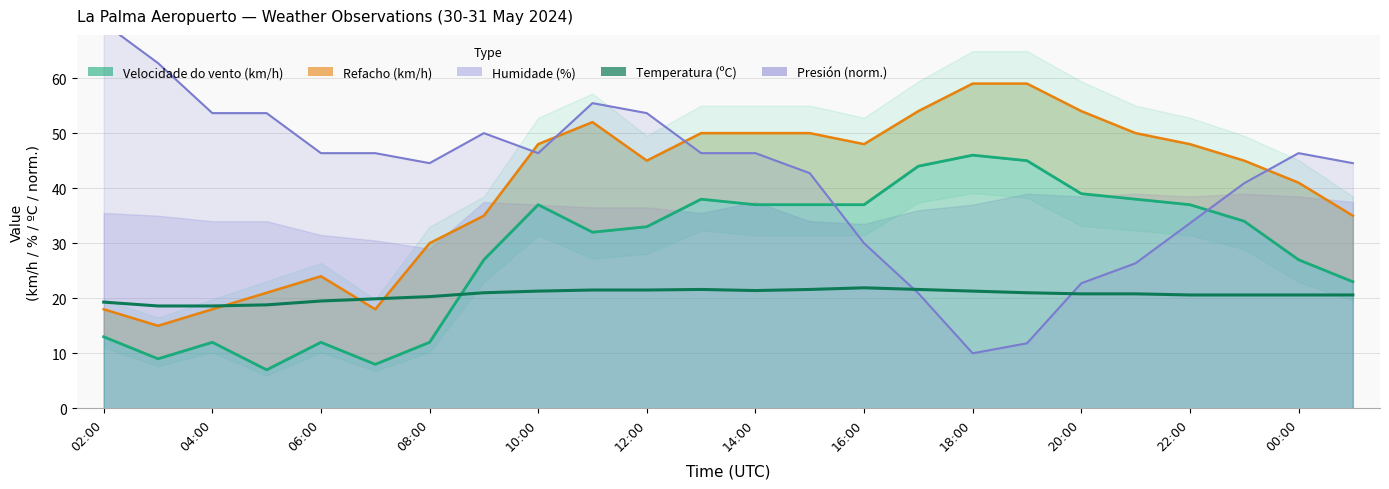

How many times do Presión (norm.) and Velocidade do vento (km/h) cross each other?

2